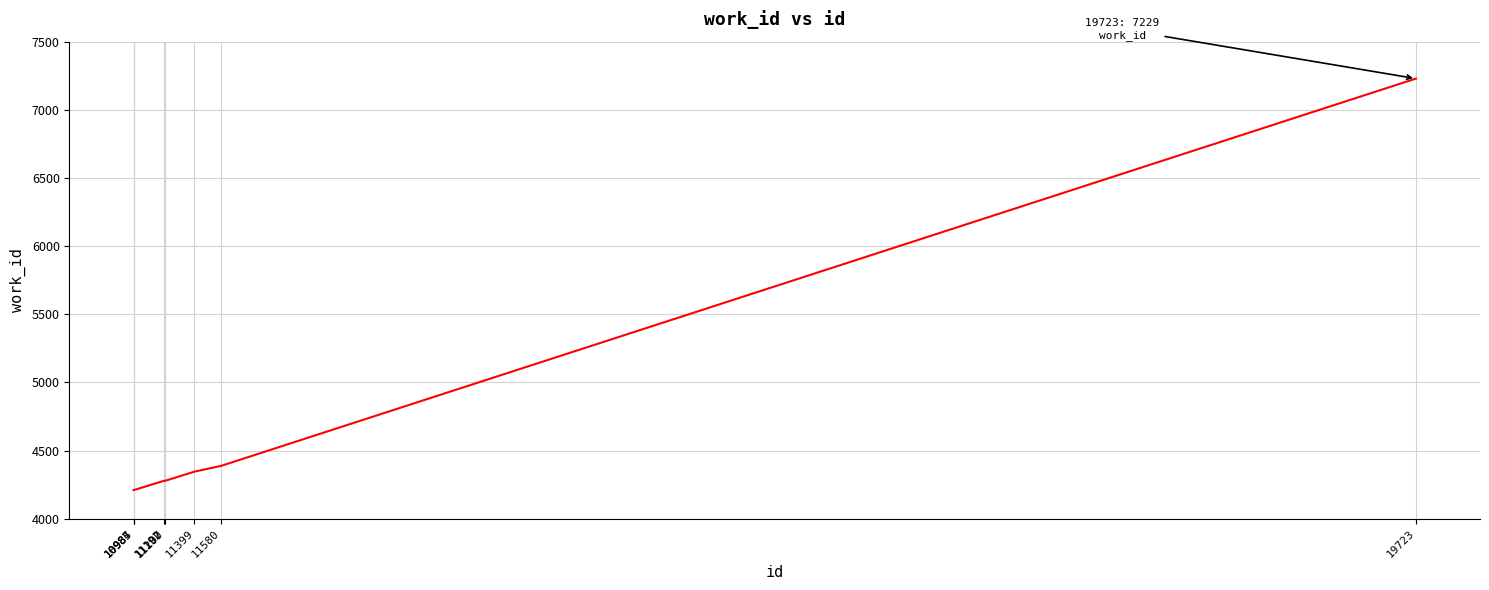

What is the smallest value displayed?

4211